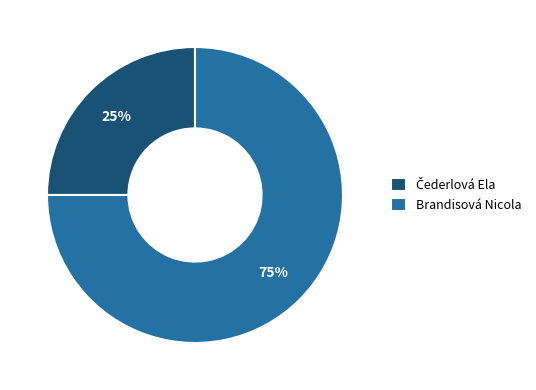

To the nearest percent, what portion does Brandisová Nicola represent?

75%